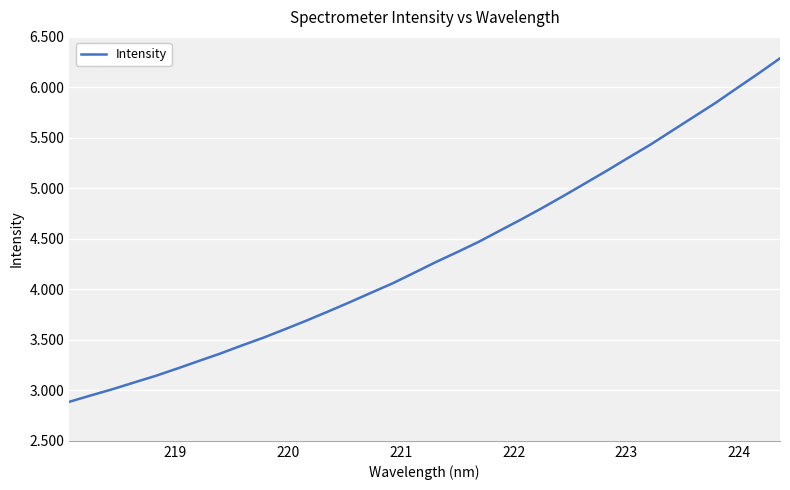

Is this an area chart (filled region under the line)?

No